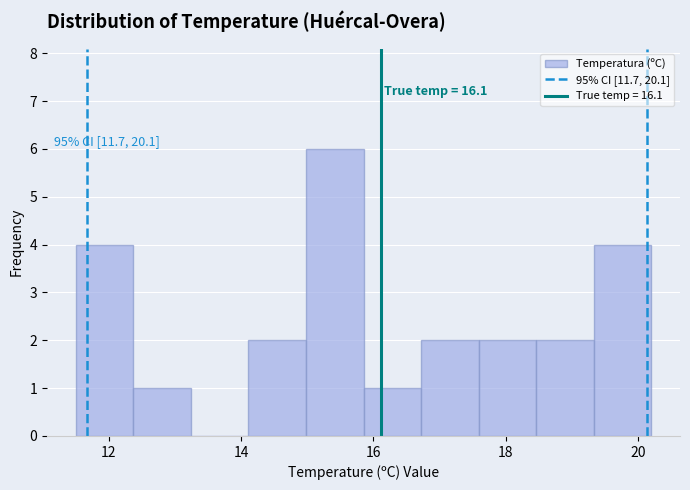

Which range on the x-axis has the tallest bar?

15.0 to 15.8